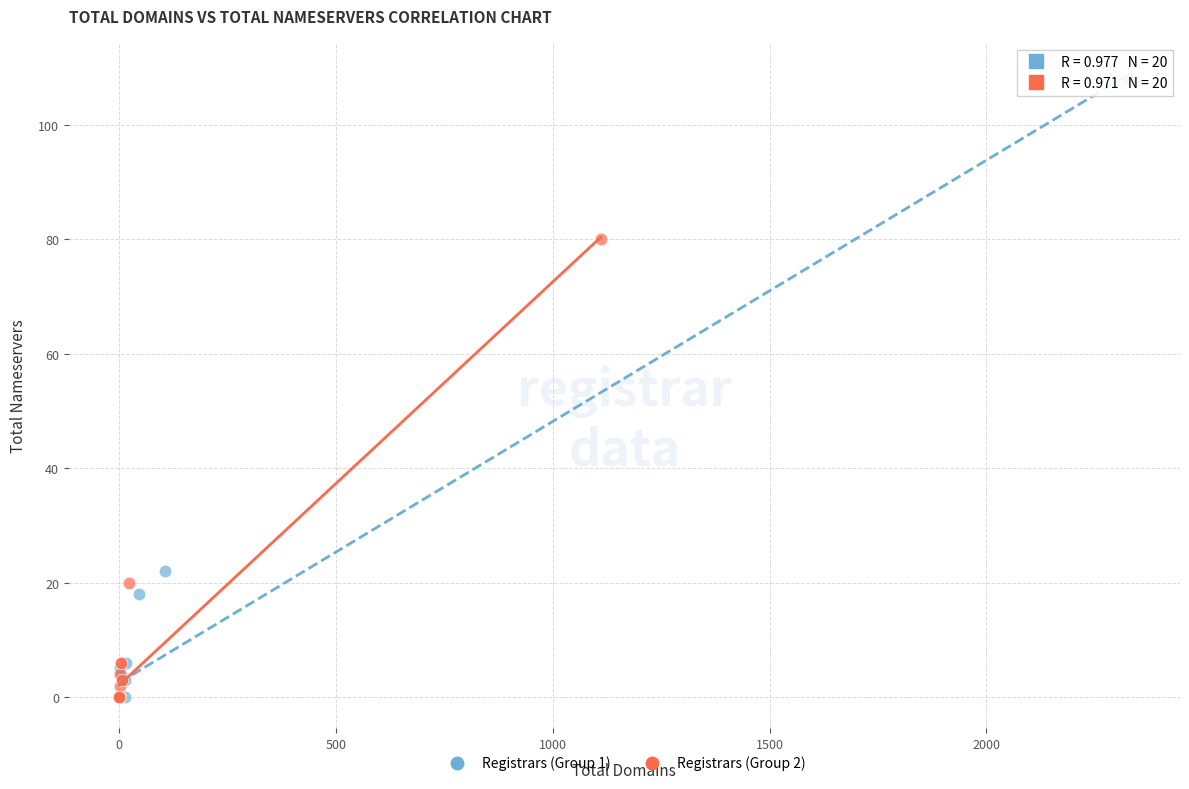

Which series has the widest spread of Y values?

Registrars (Group 1)